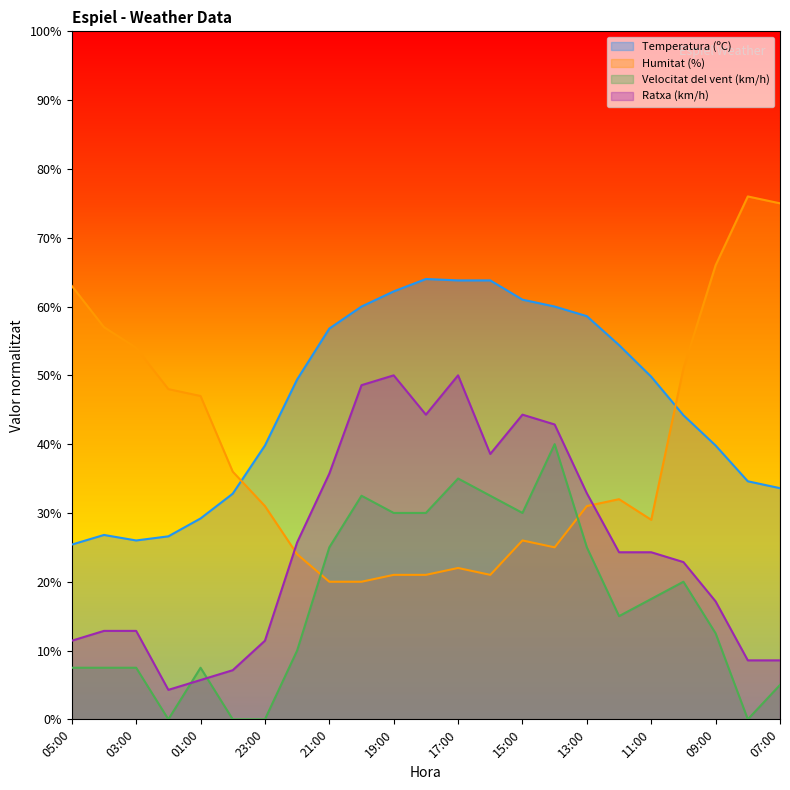

What is the average value of the Humitat (%) series?

39.0